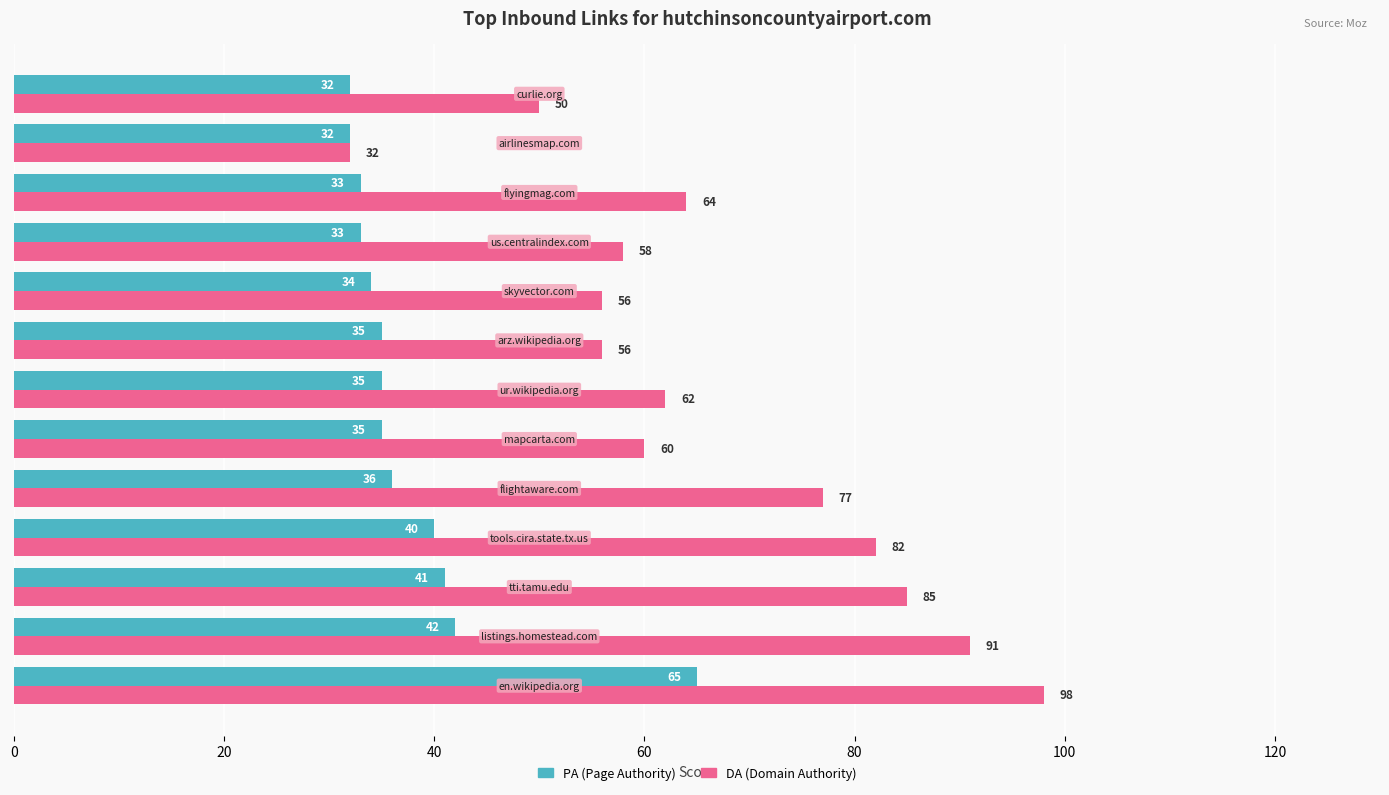

What is the sum of all PA (Page Authority) values?

493